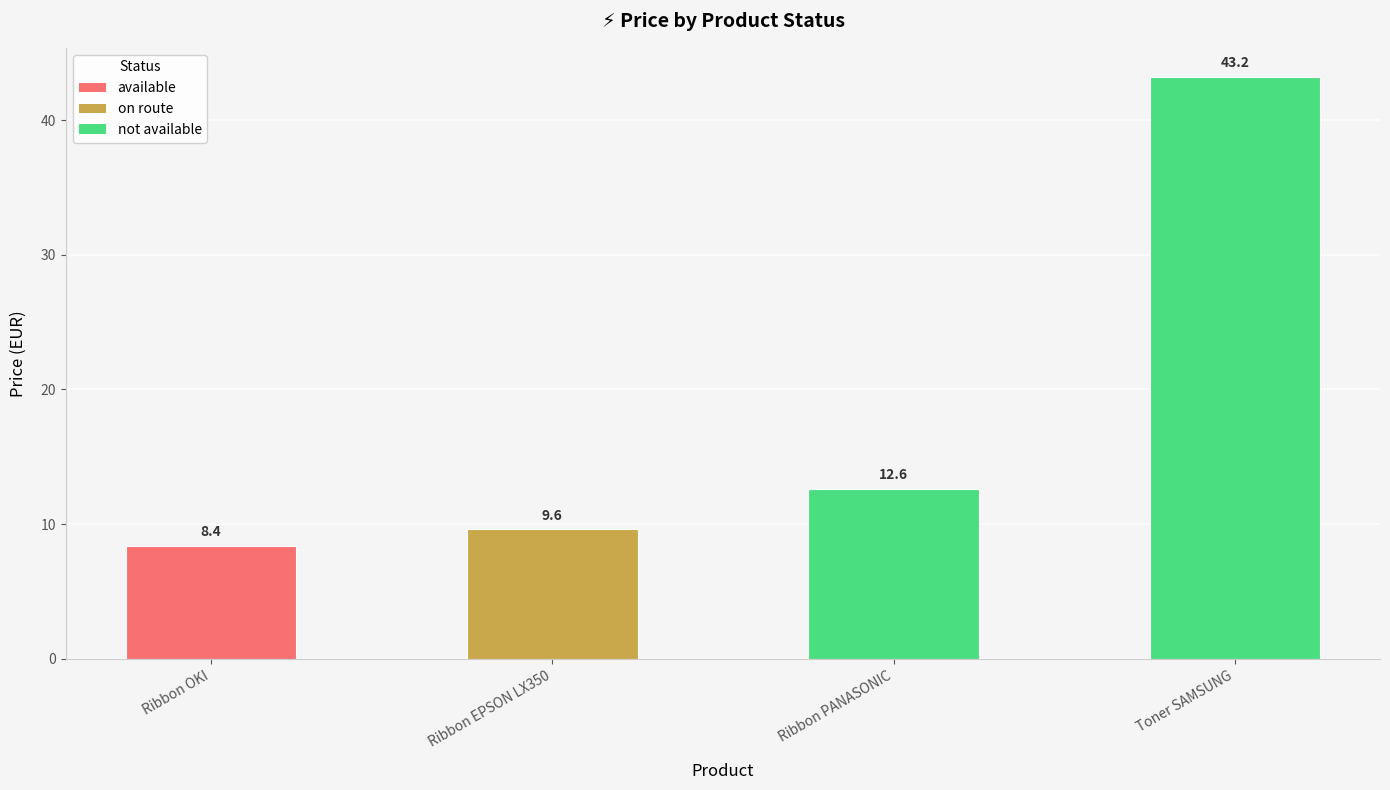

At which label does the data first exceed 12?

Ribbon PANASONIC